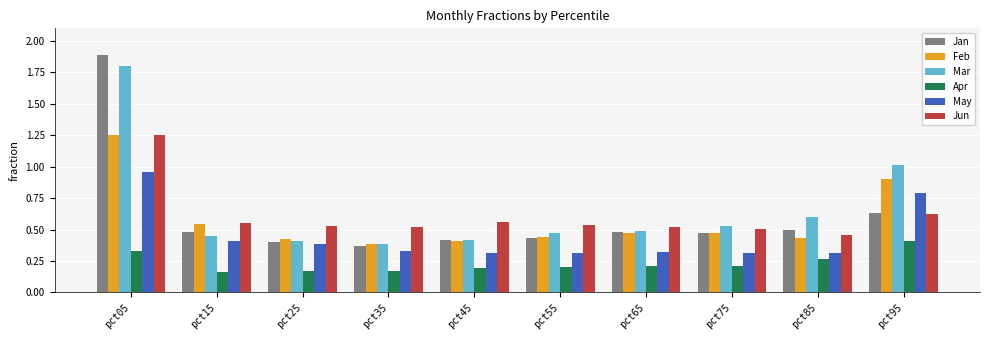

Is the value of Apr at pct65 greater than the value of Jun at pct55?

No